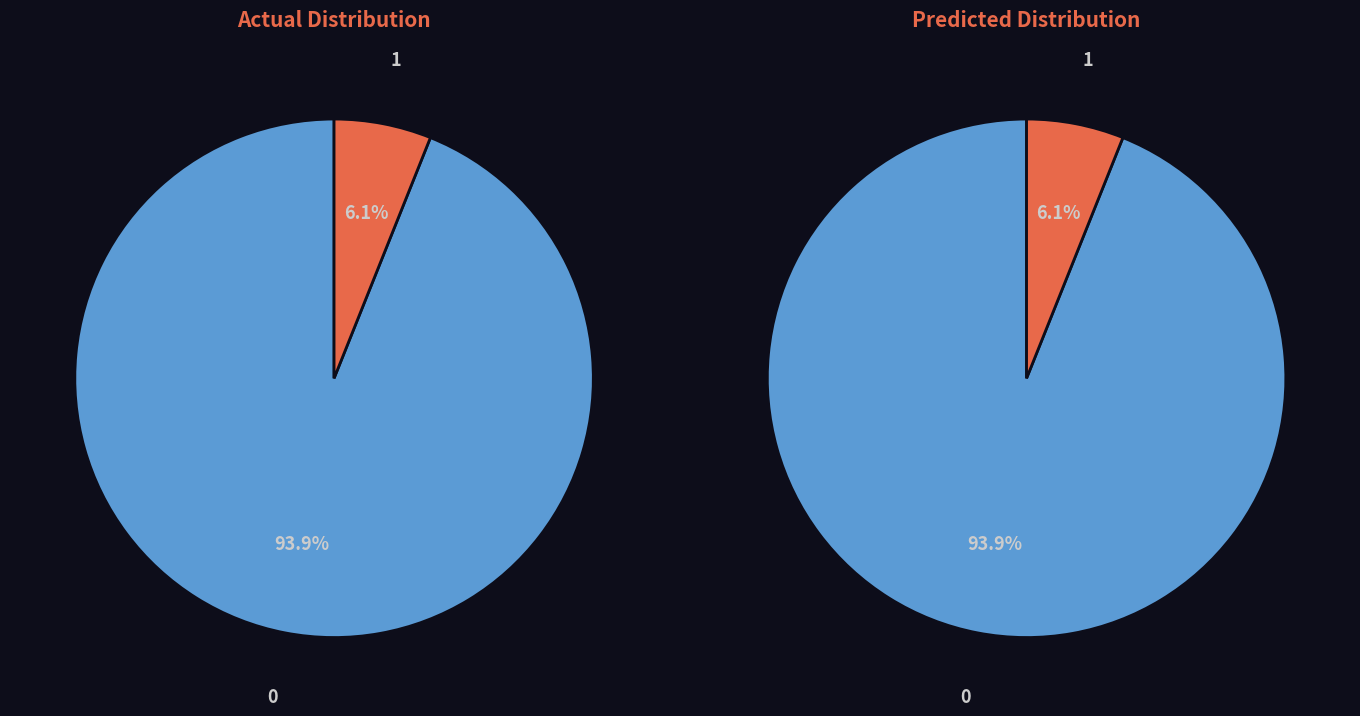

The Padova slice represents 12% of the pie. True or false?

False